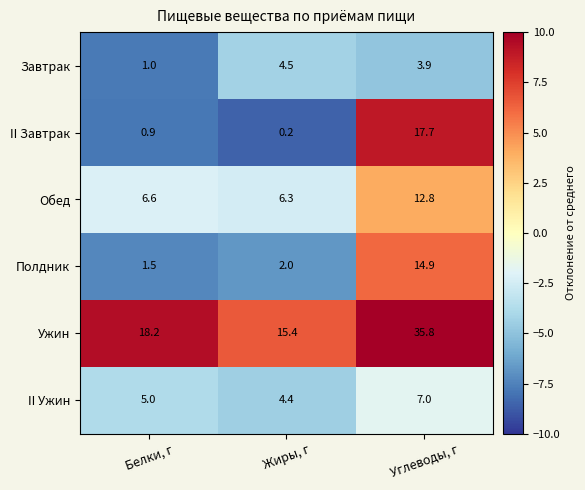

Which label corresponds to the largest value in the chart?

Углеводы, г